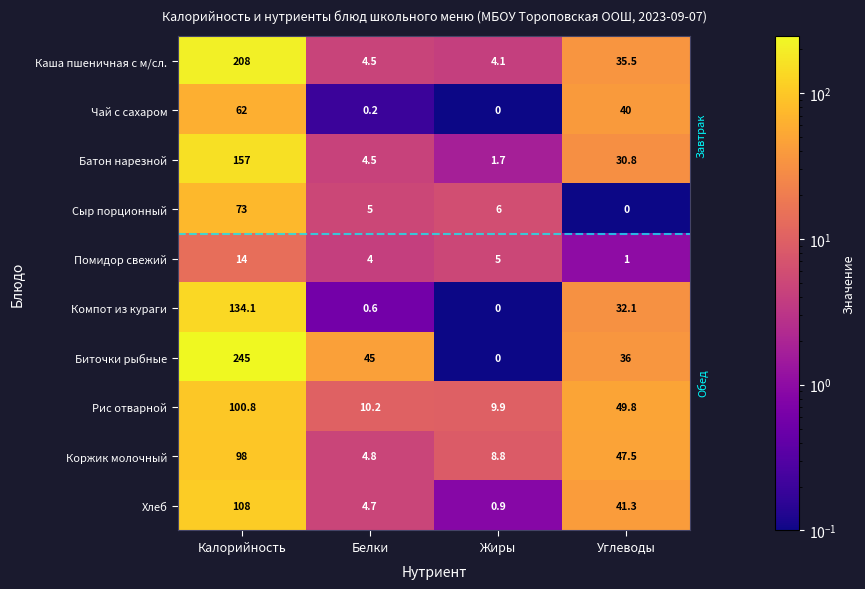

What is the difference between the maximum and minimum values in the Сыр порционный series?

73.0